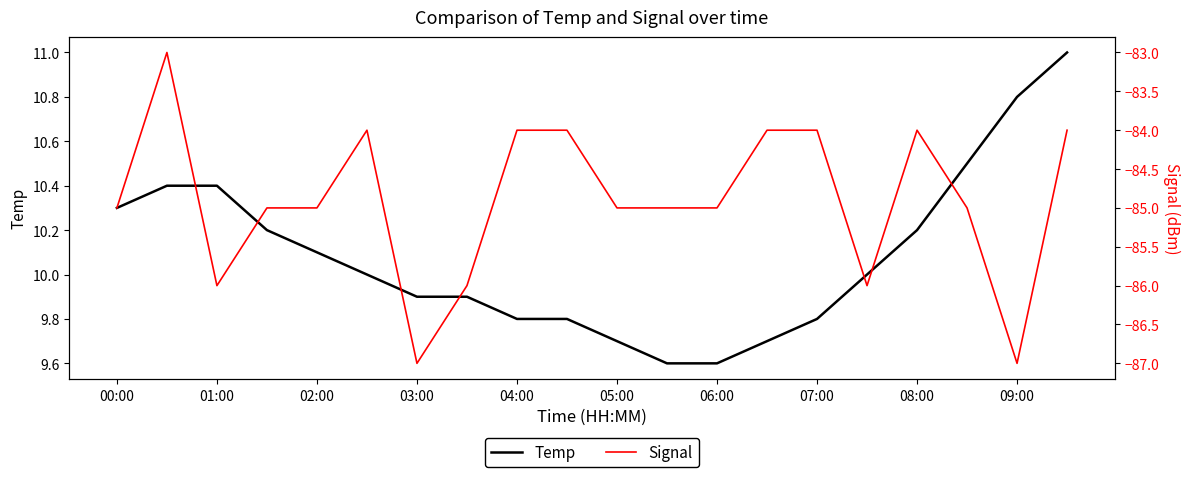

The Temp series shows 17.4 at 00:00. True or false?

False